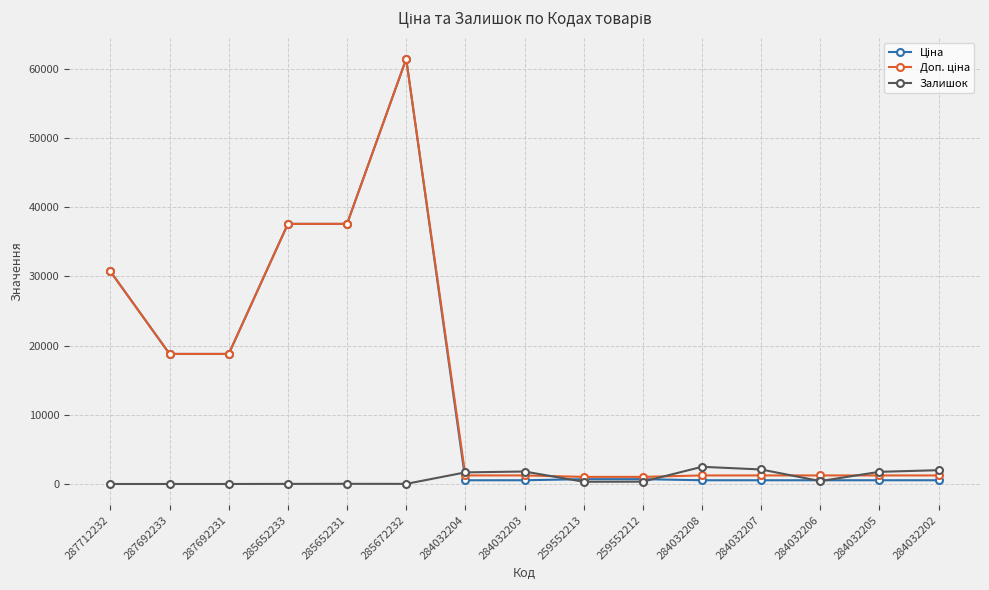

How many categories are shown in the chart?

15